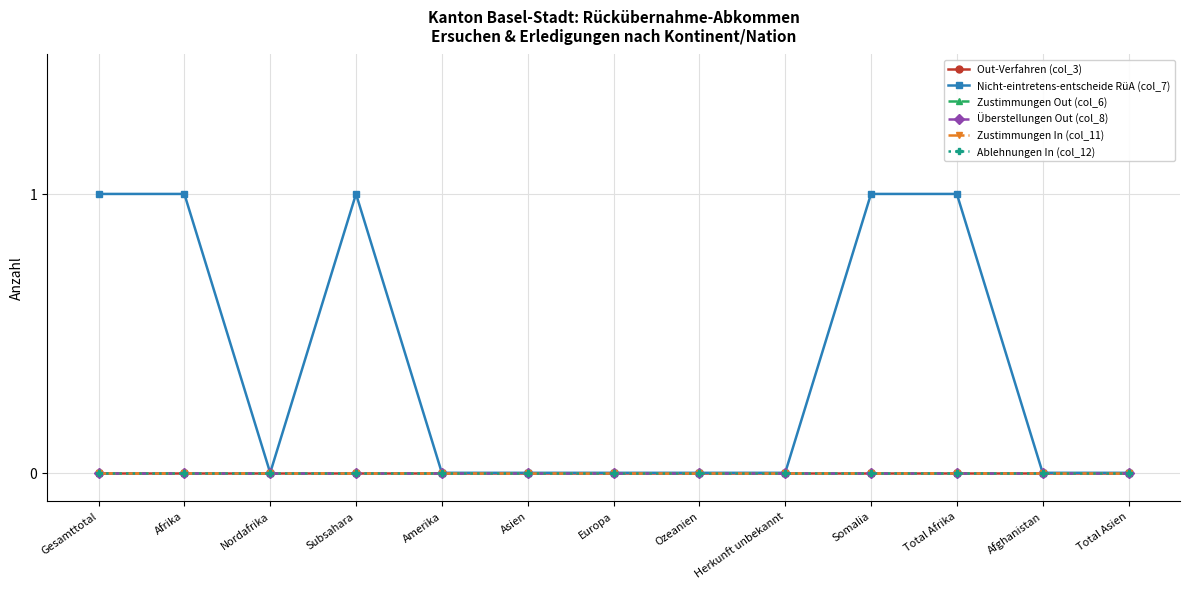

Which series changed the most between Europa and Afghanistan?

Out-Verfahren (col_3)